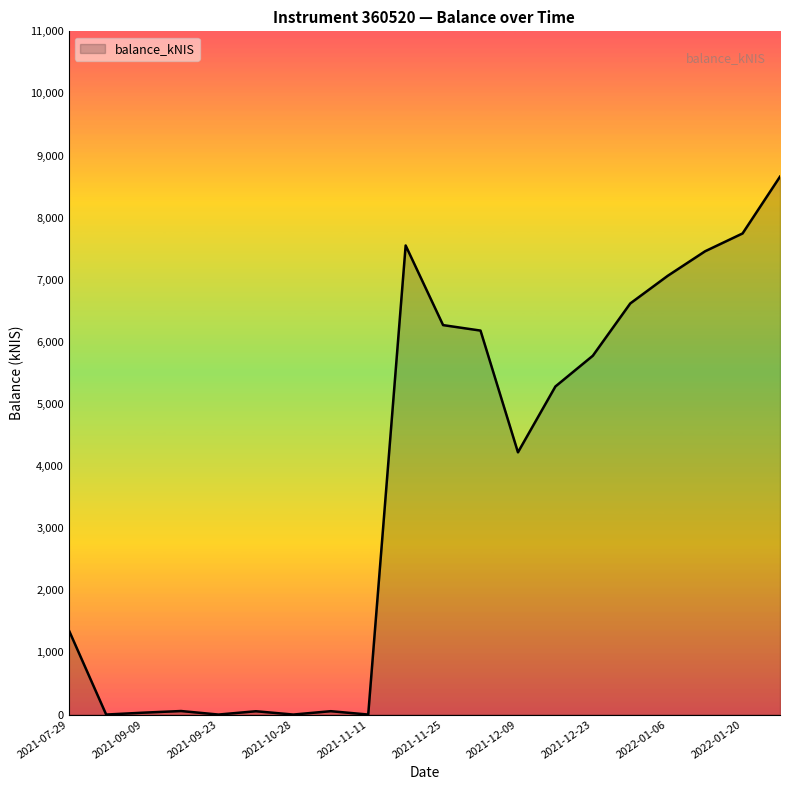

What is the average value?

3719.5